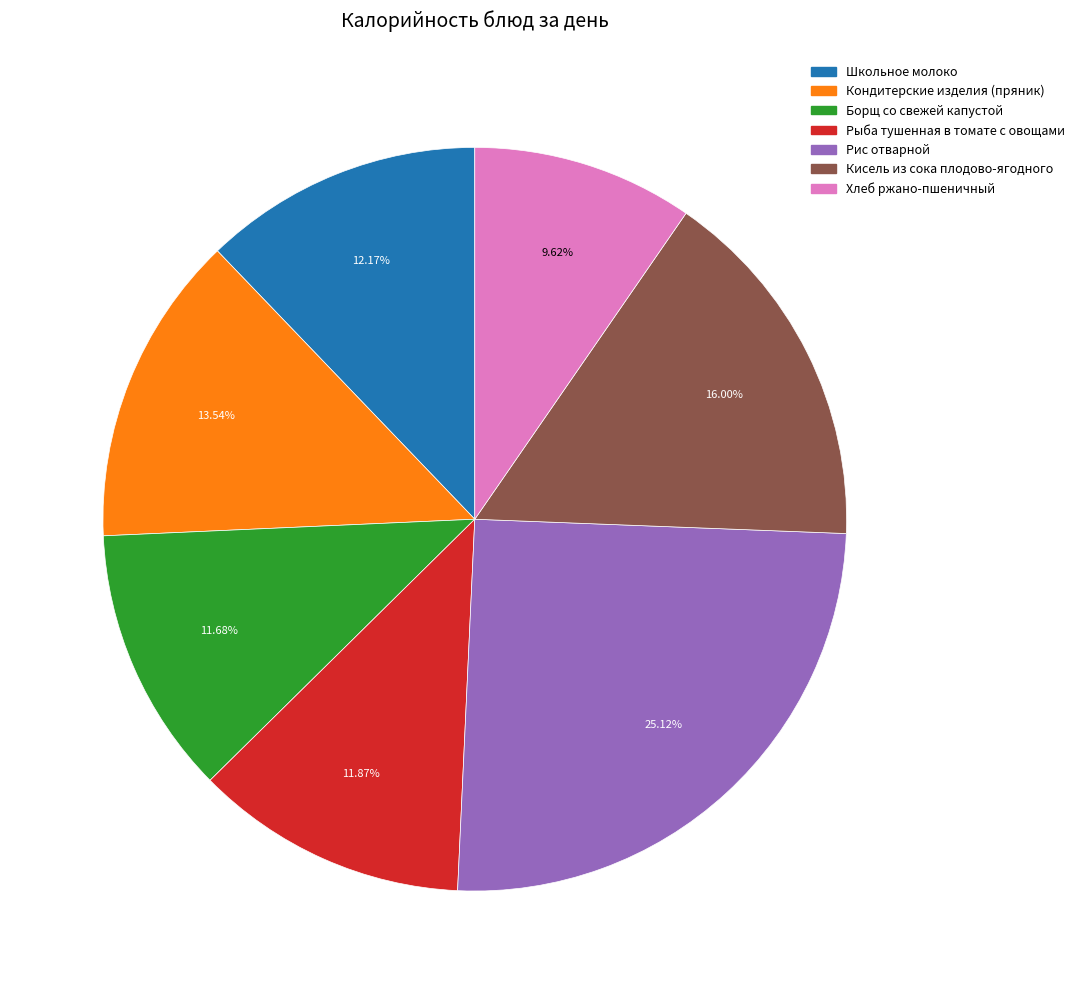

Which has a higher value, Рис отварной or Школьное молоко?

Рис отварной